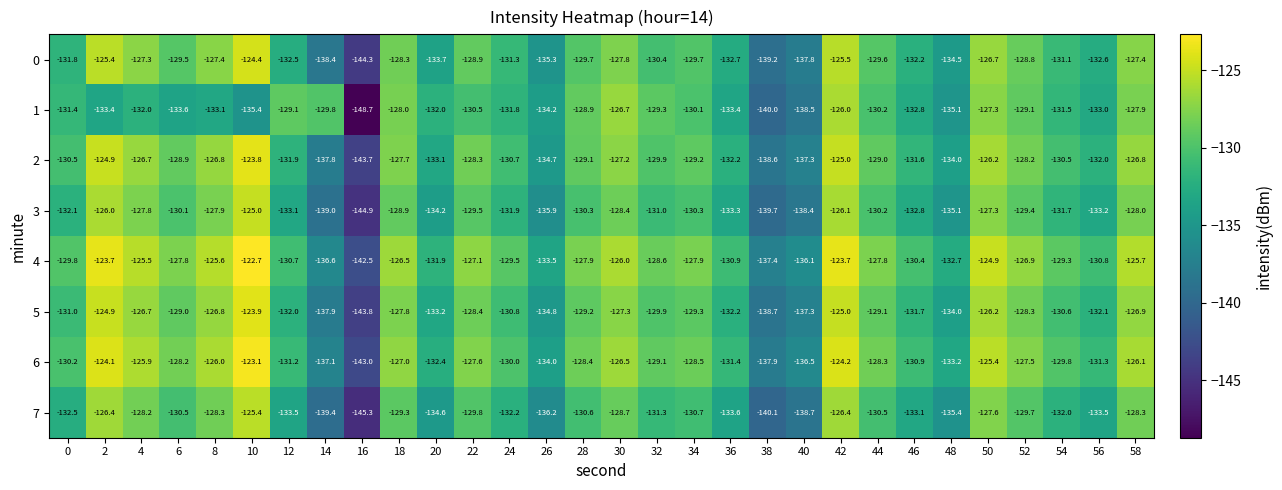

List the series in order of their peak value, lowest first.

1, 7, 3, 0, 5, 2, 6, 4